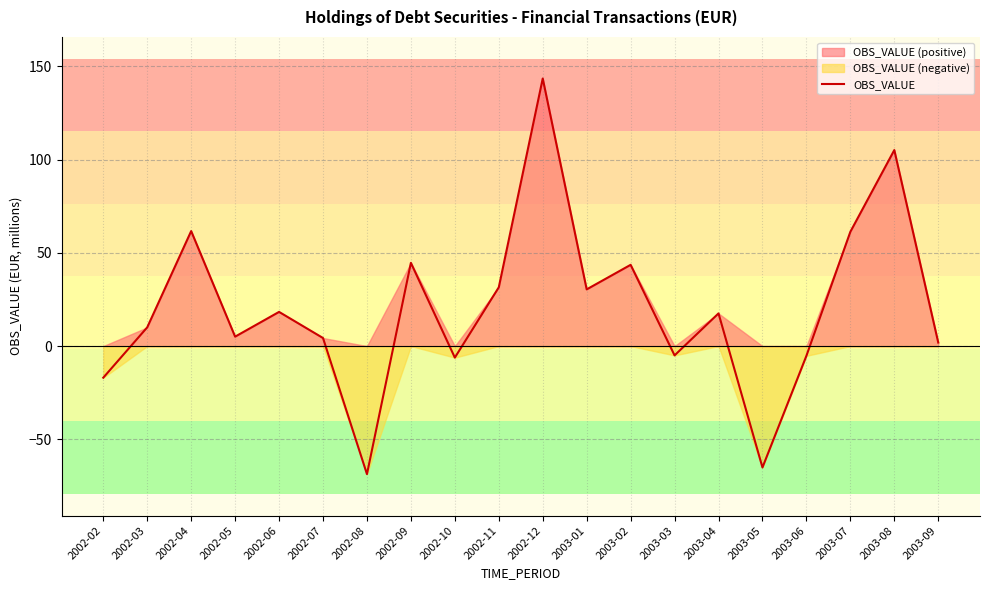

The value at 2003-08 is 105.1. True or false?

True